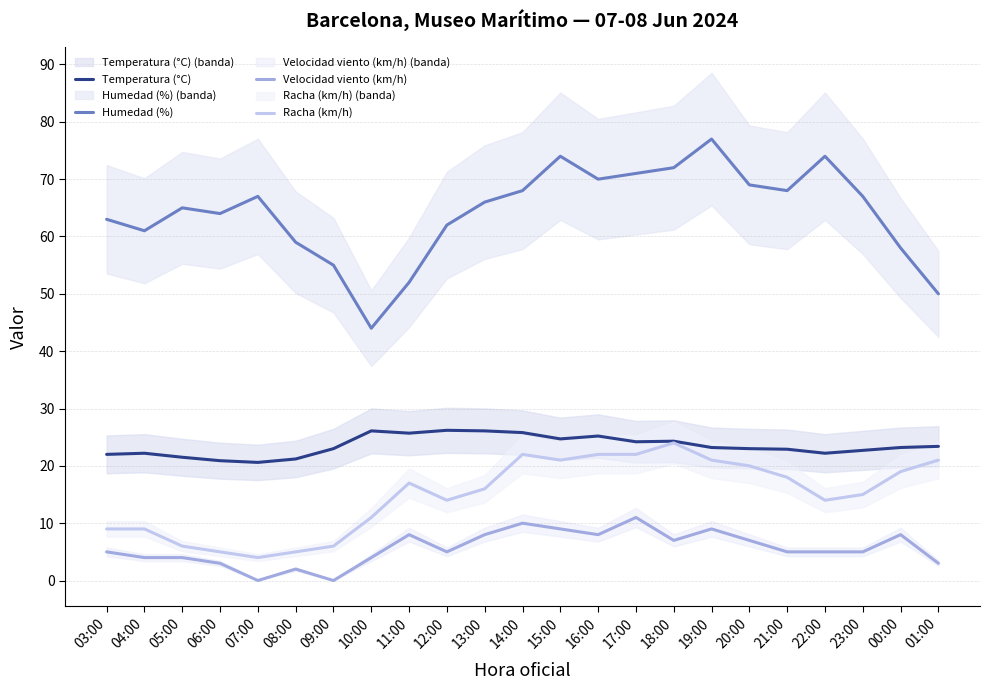

Does the chart have visible grid lines?

Yes